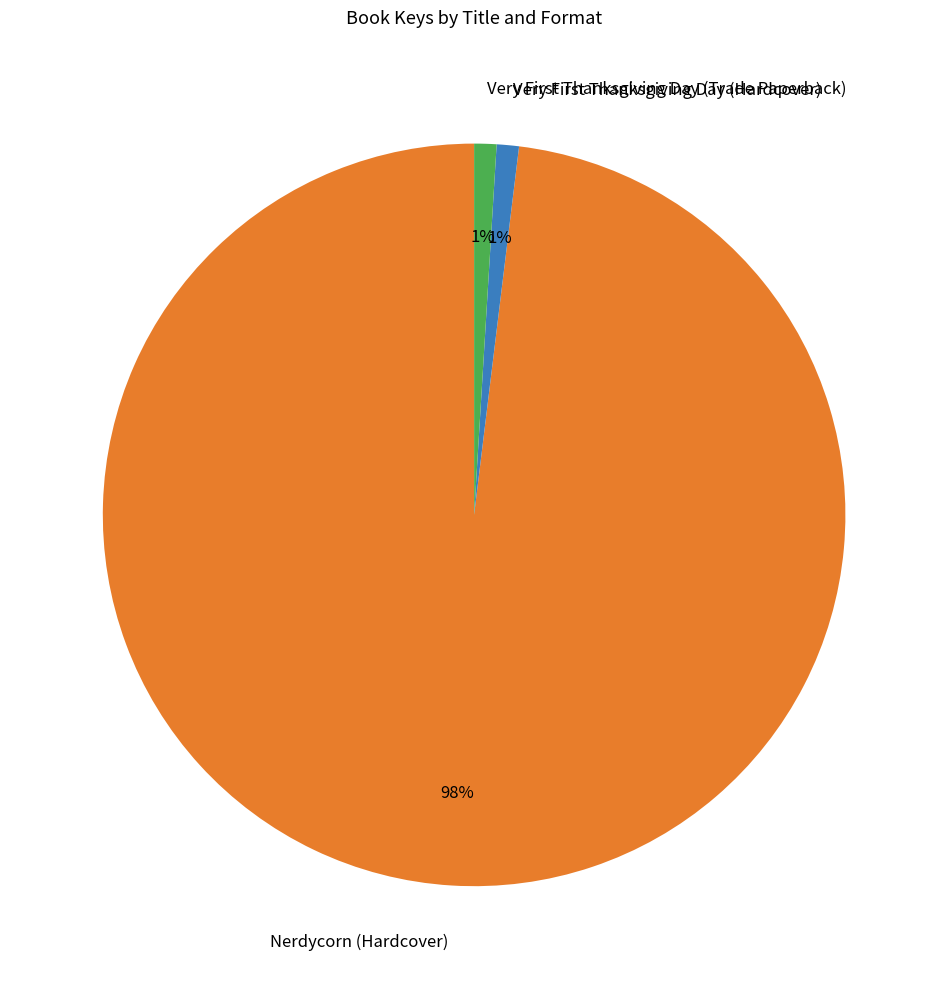

Which slice is the largest?

Nerdycorn (Hardcover)